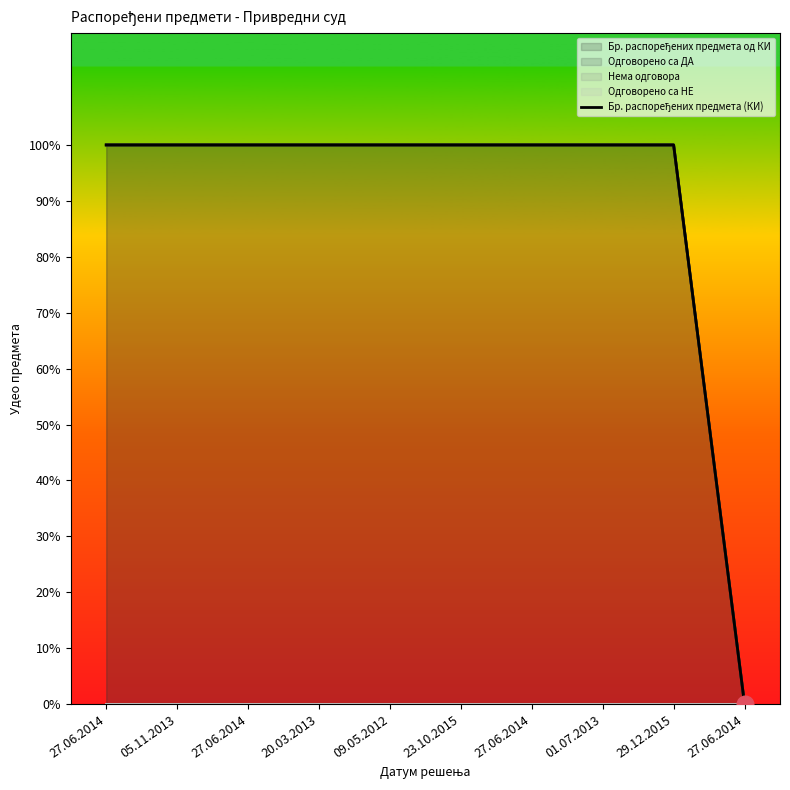

The value at 27.06.2014 is 1. True or false?

True